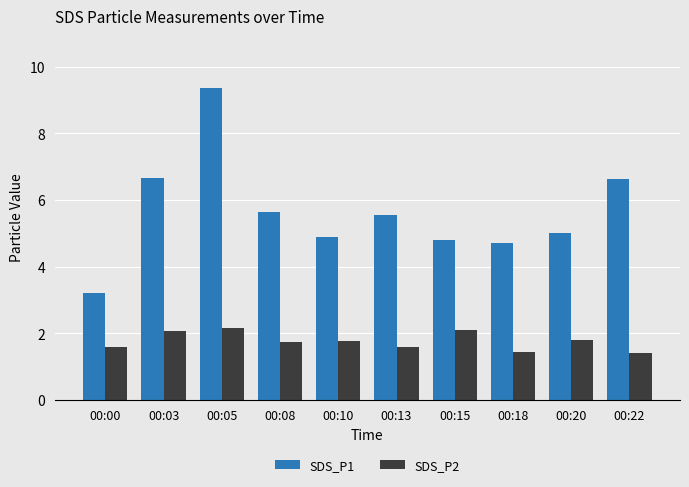

True or false: SDS_P1 has a value of 4.7 at 00:18.

True